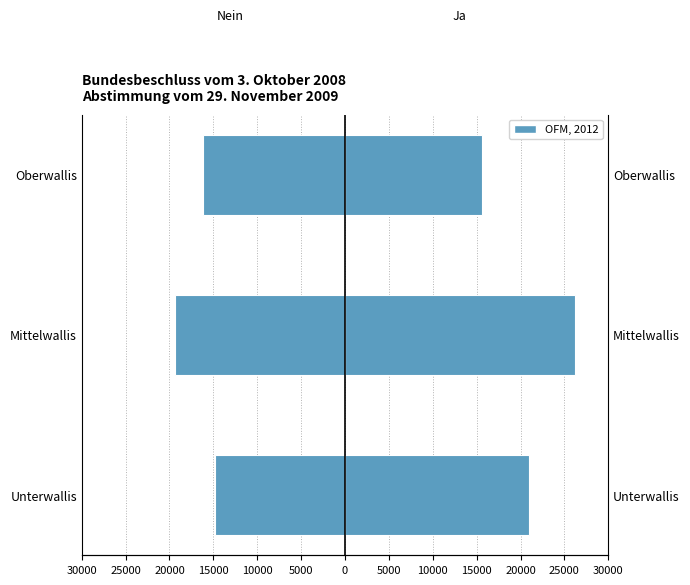

What is the sum of the Ja values at 20000 and 30000?

36637